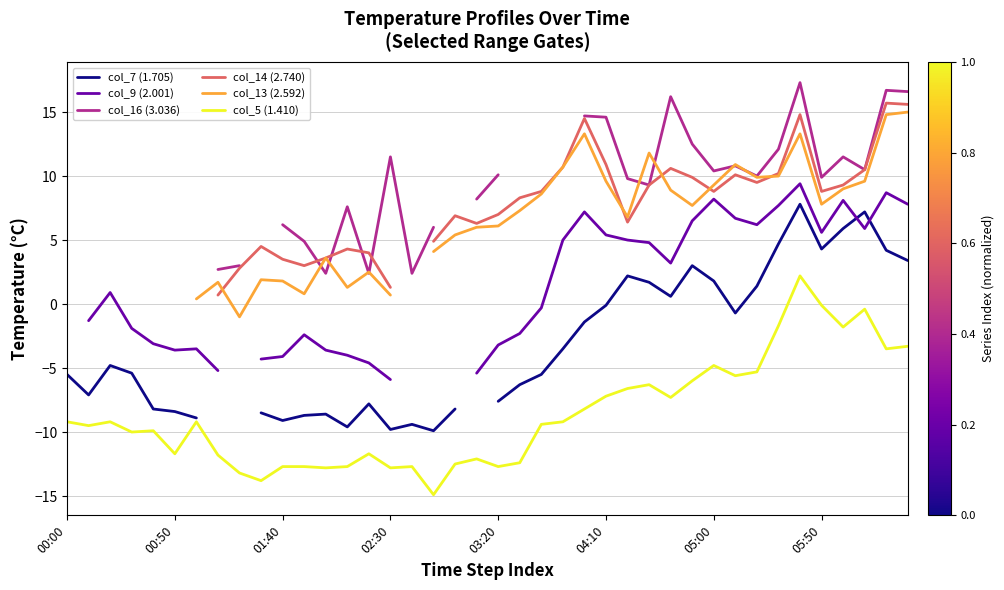

How many interior local peaks does the col_13 (2.592) series have?

8